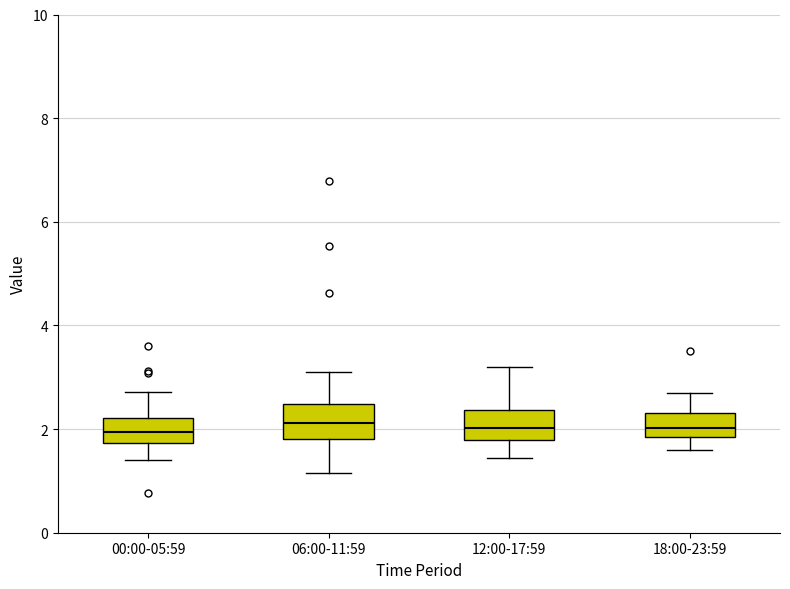

Where is the upper edge of the box for 06:00-11:59 on the y-axis? The values are not printed on the chart, so give them approximately, as read against the axis.

2.4